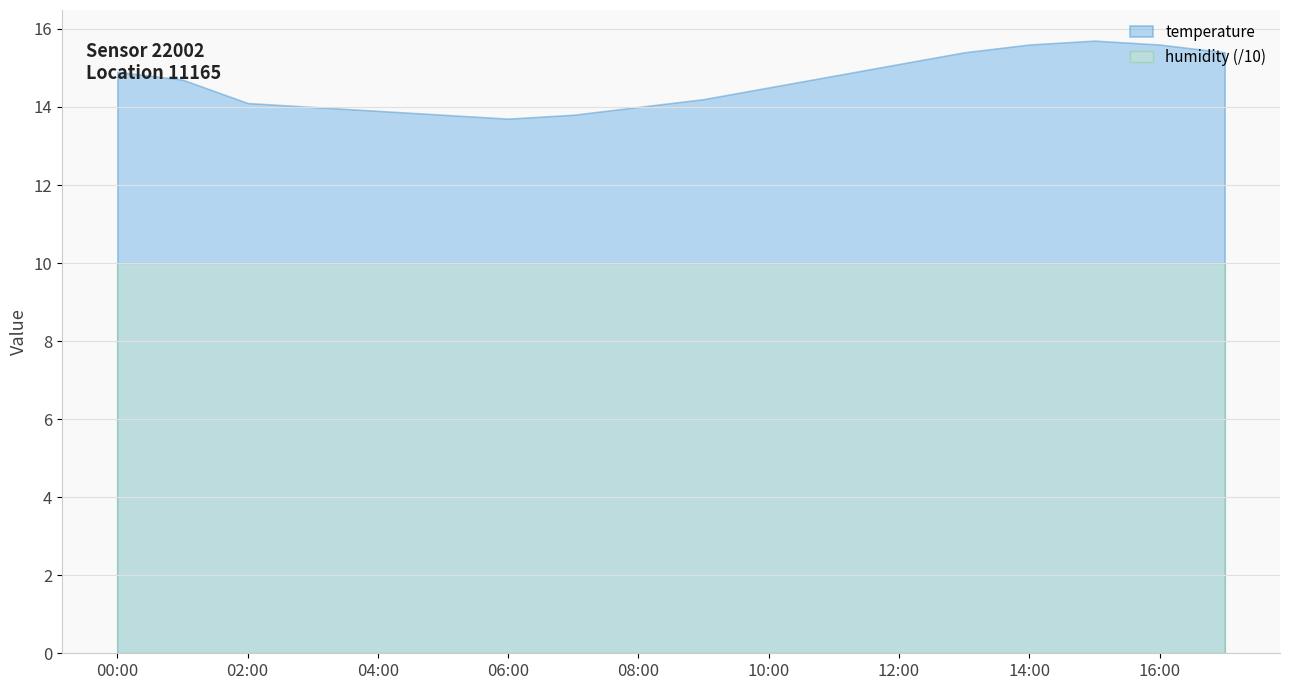

What value does the temperature series have at 16:00?

15.6